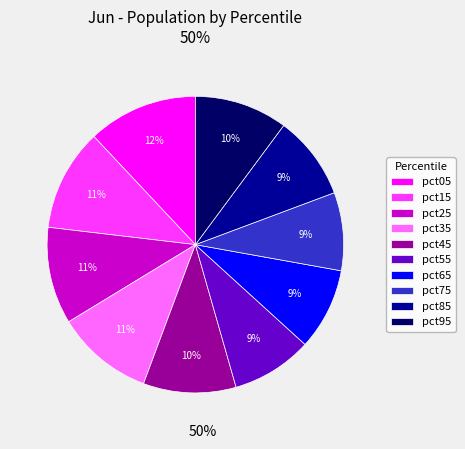

What is the largest slice in the pie chart?

pct05